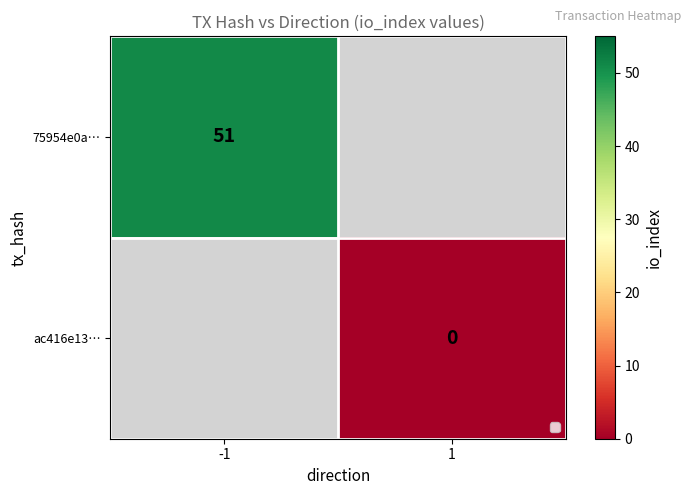

True or false: 75954e0a… has a value of 51 at -1.

True